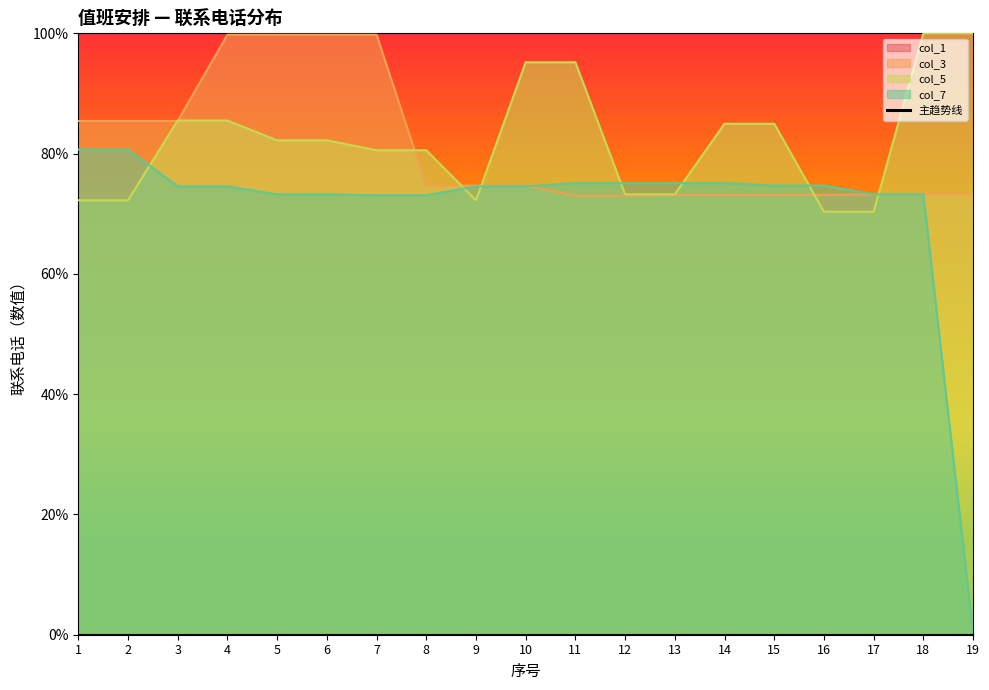

Is it true that the value at 14 is 0.0?

True